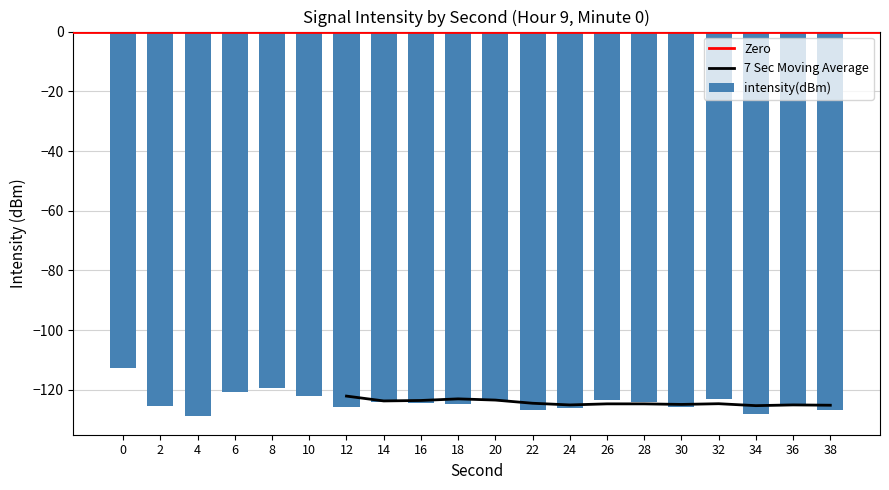

List the labels in order of value, smallest first.

4, 34, 22, 38, 24, 12, 30, 2, 36, 18, 16, 28, 14, 20, 26, 32, 10, 6, 8, 0